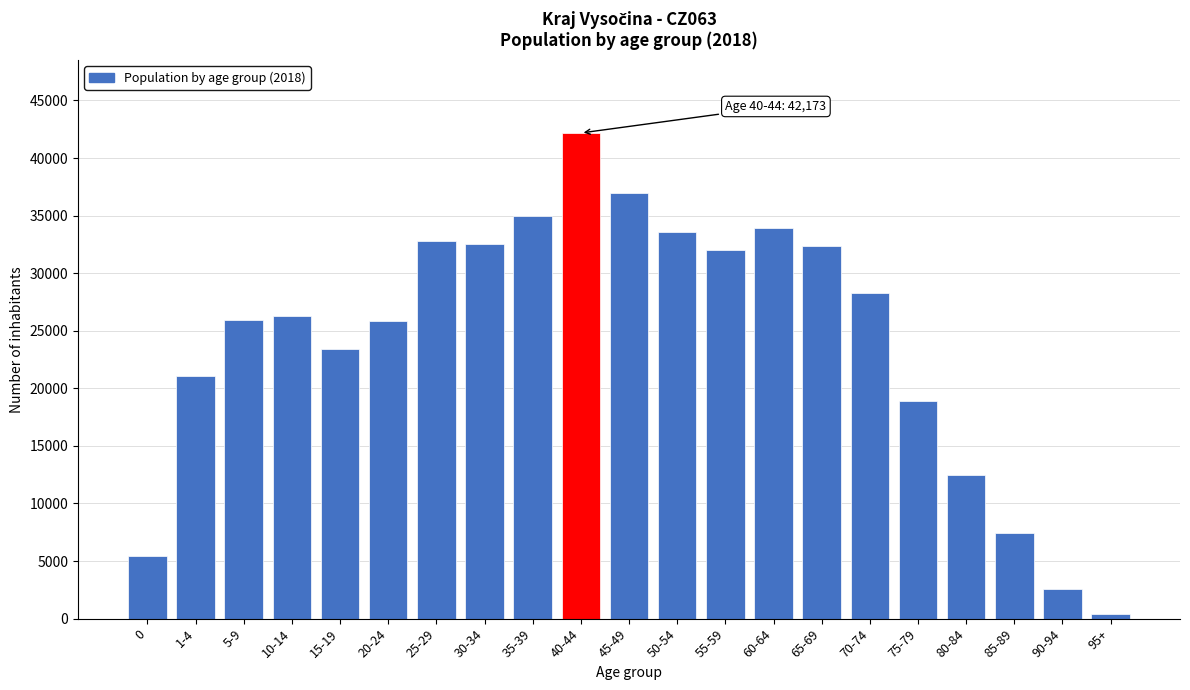

Is it true that the value at 80-84 is 12511?

True